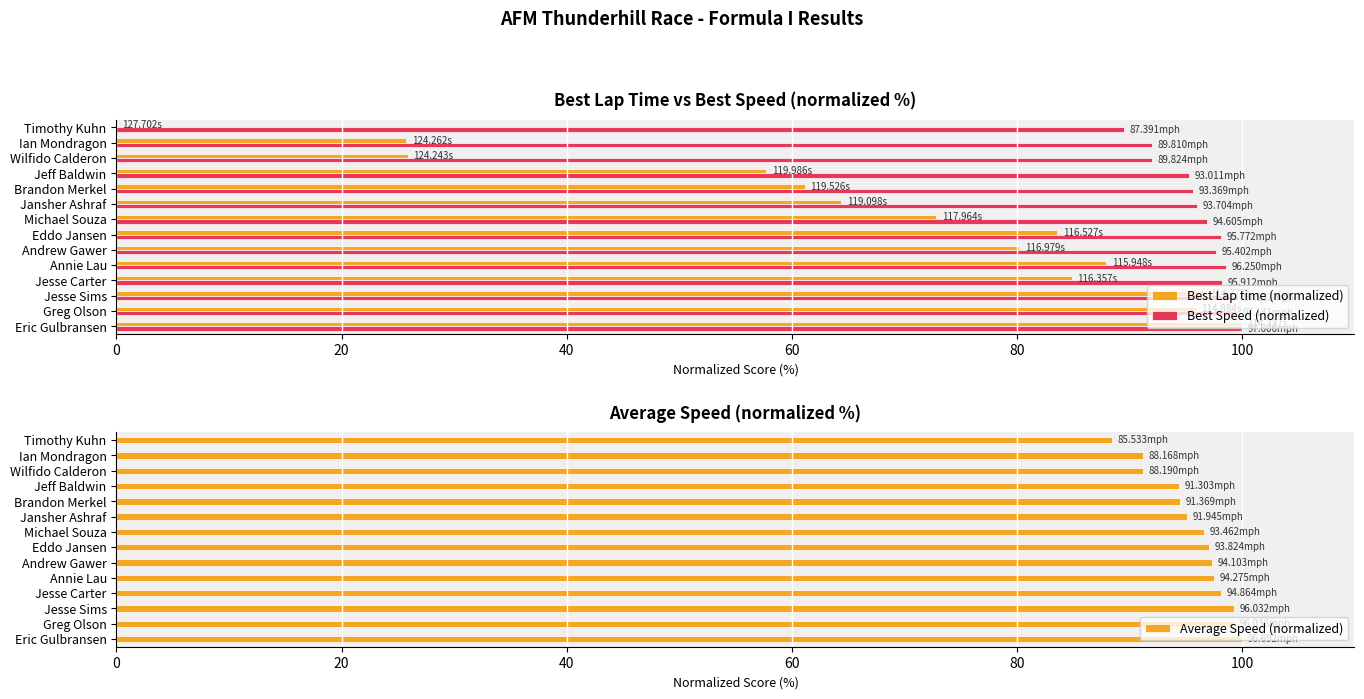

What is the average value of the Average Speed (normalized) series?

95.7